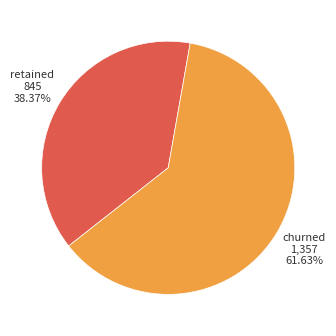

Count the number of slices in the pie.

2